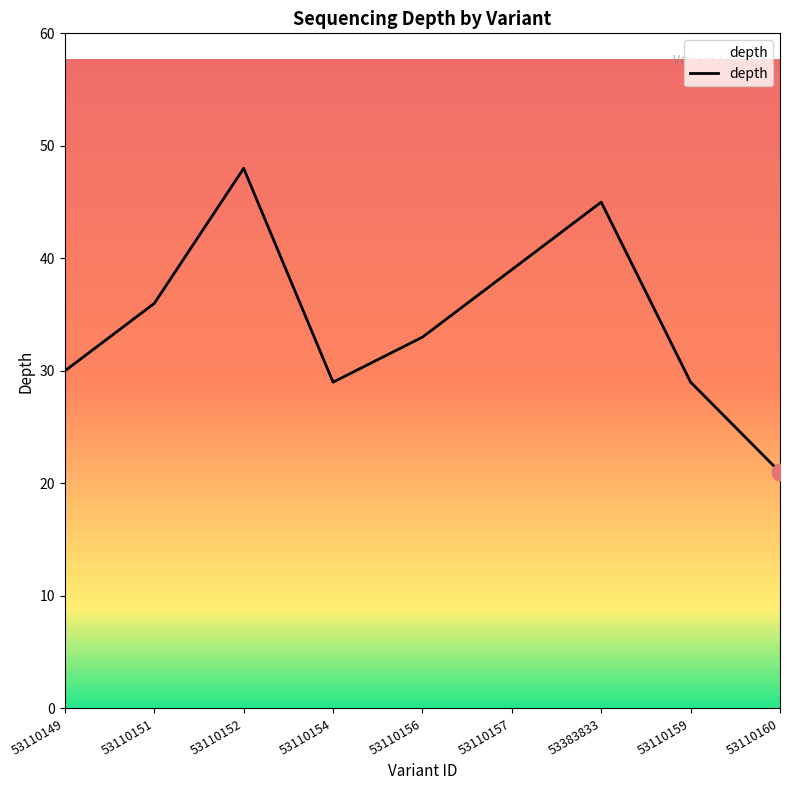

What is the sum of all values?

310